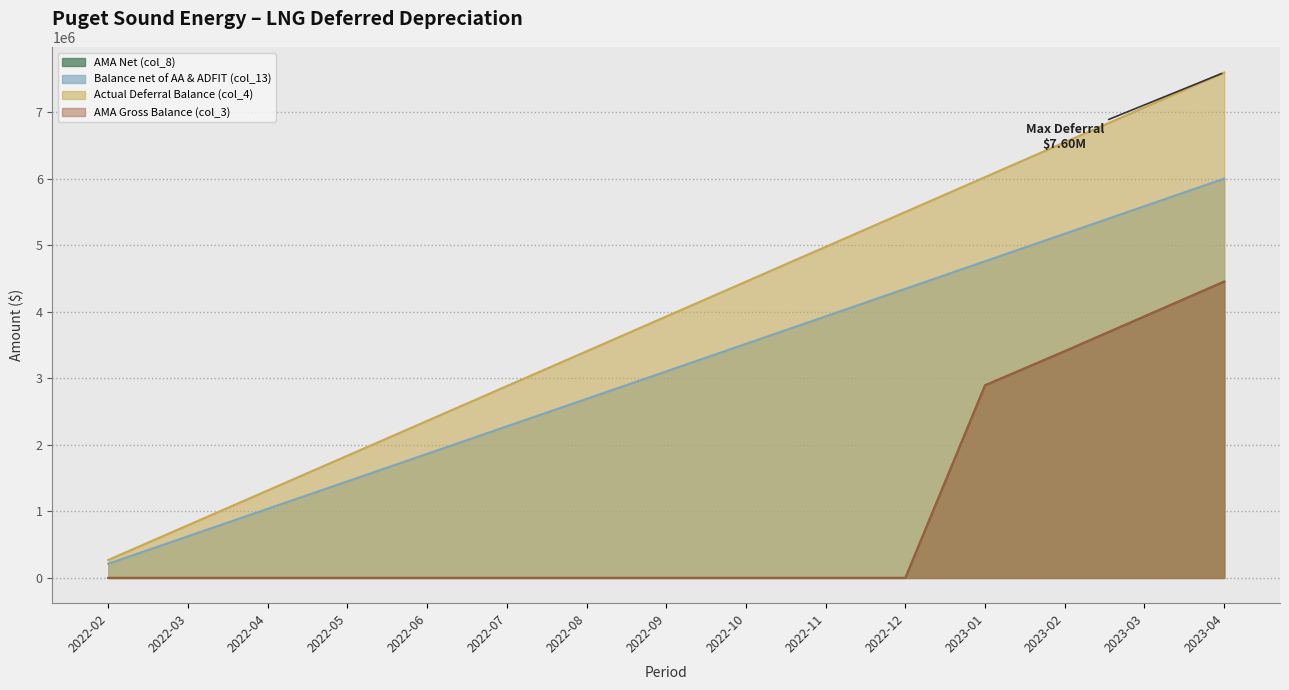

Which category has the highest value in the AMA Net (col_8) series?

2023-04